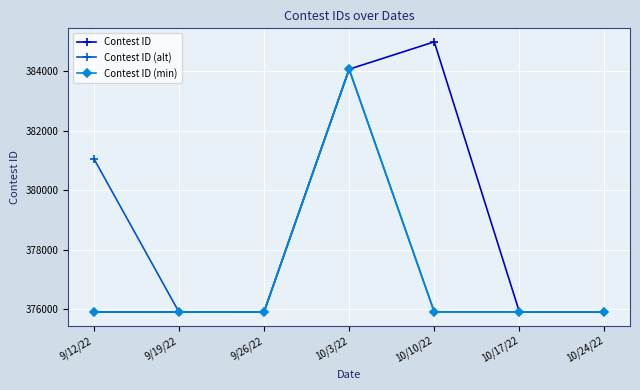

The Contest ID (min) series shows 139445 at 9/19/22. True or false?

False